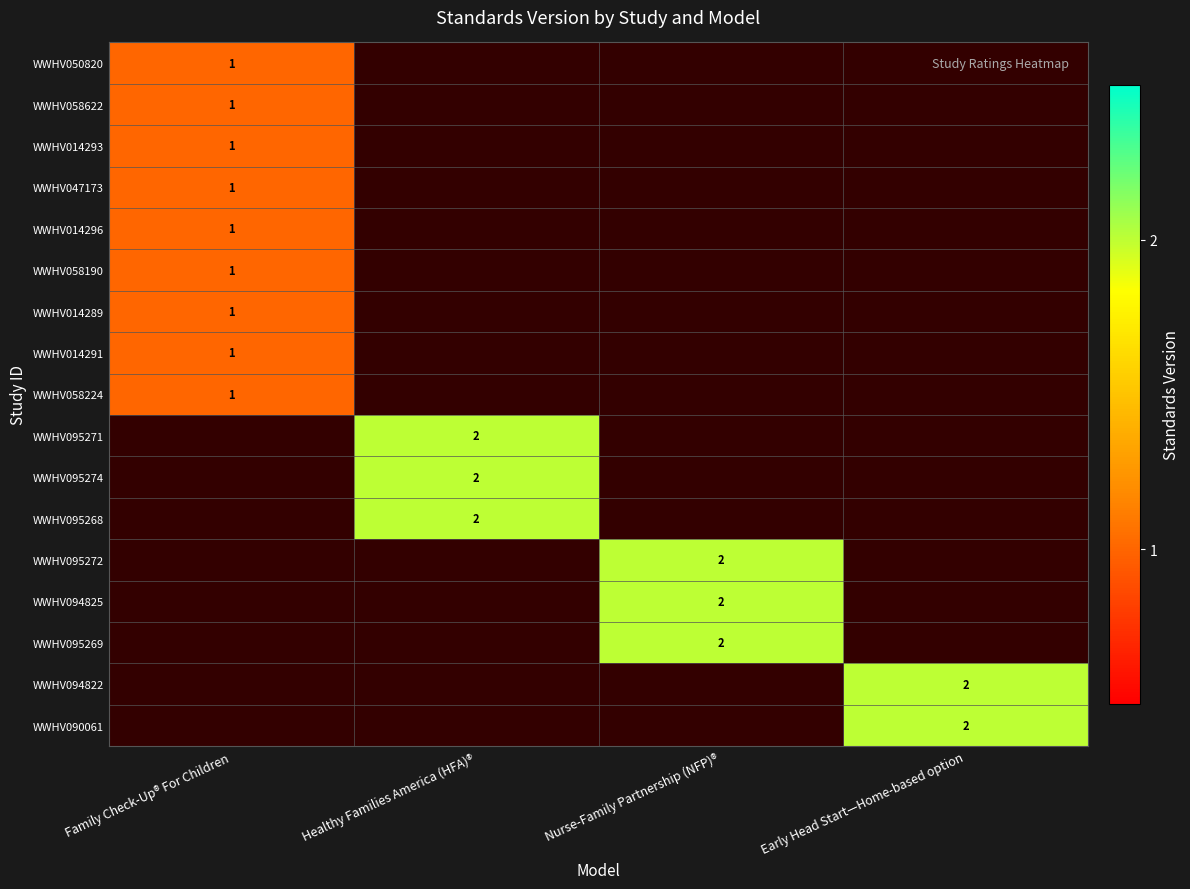

The WWHV014296 series shows 1 at Family Check-Up® For Children. True or false?

True